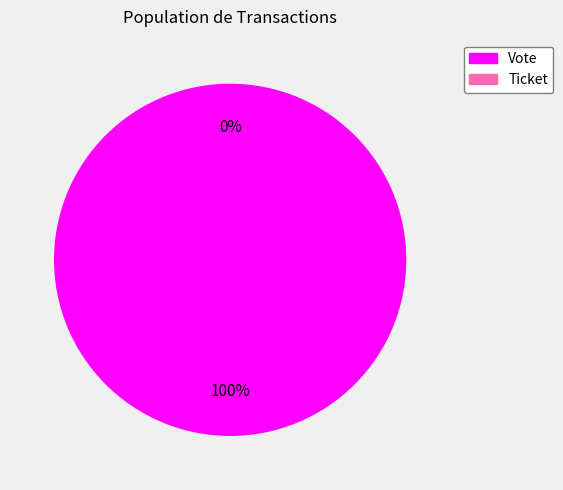

The Ticket slice represents 0% of the pie. True or false?

True